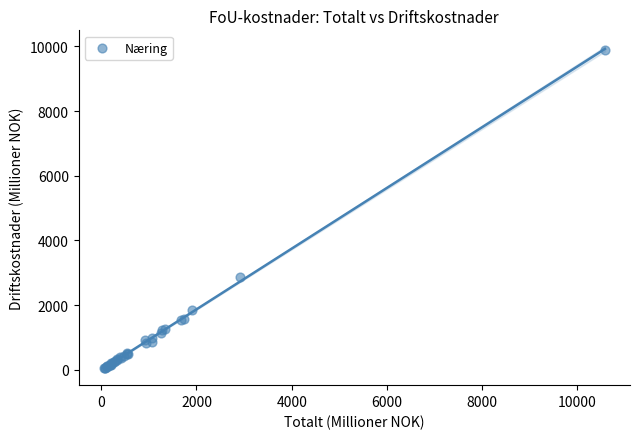

What Y value in the scatter plot is closest to 4974?

2857.0